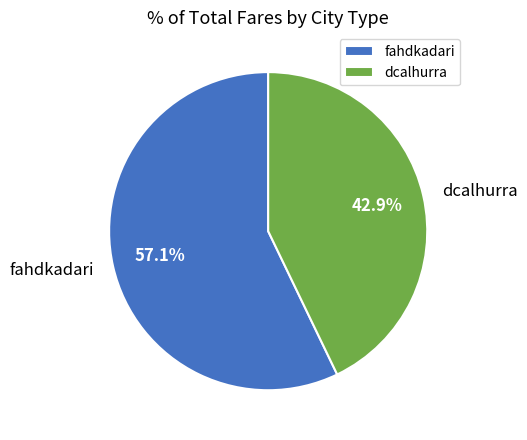

Combined, what portion of the pie is fahdkadari and dcalhurra?

100.0%